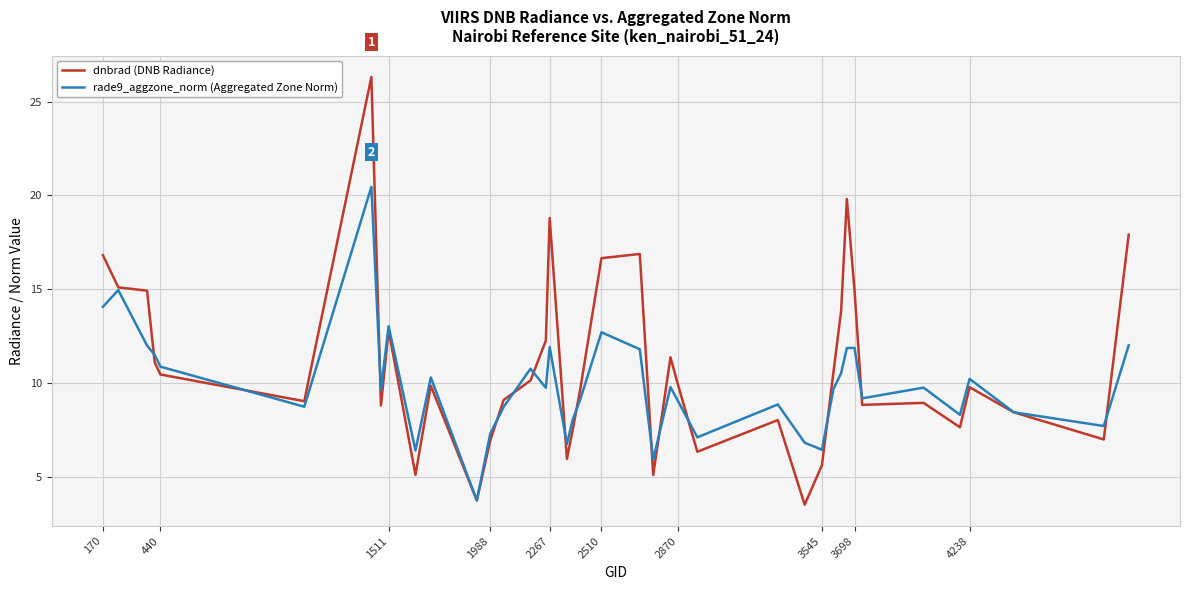

Which series has the largest range (max minus min)?

dnbrad (DNB Radiance)